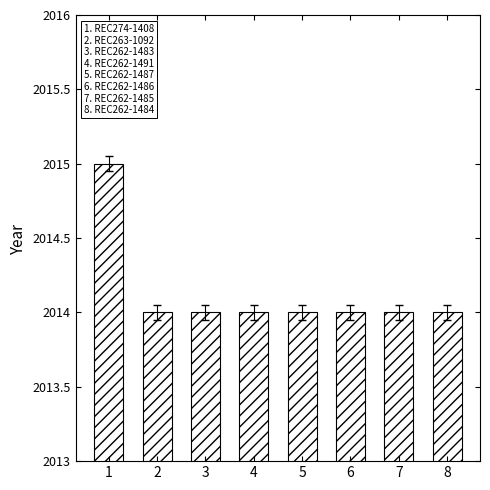

What is the approximate value at 6?

2014